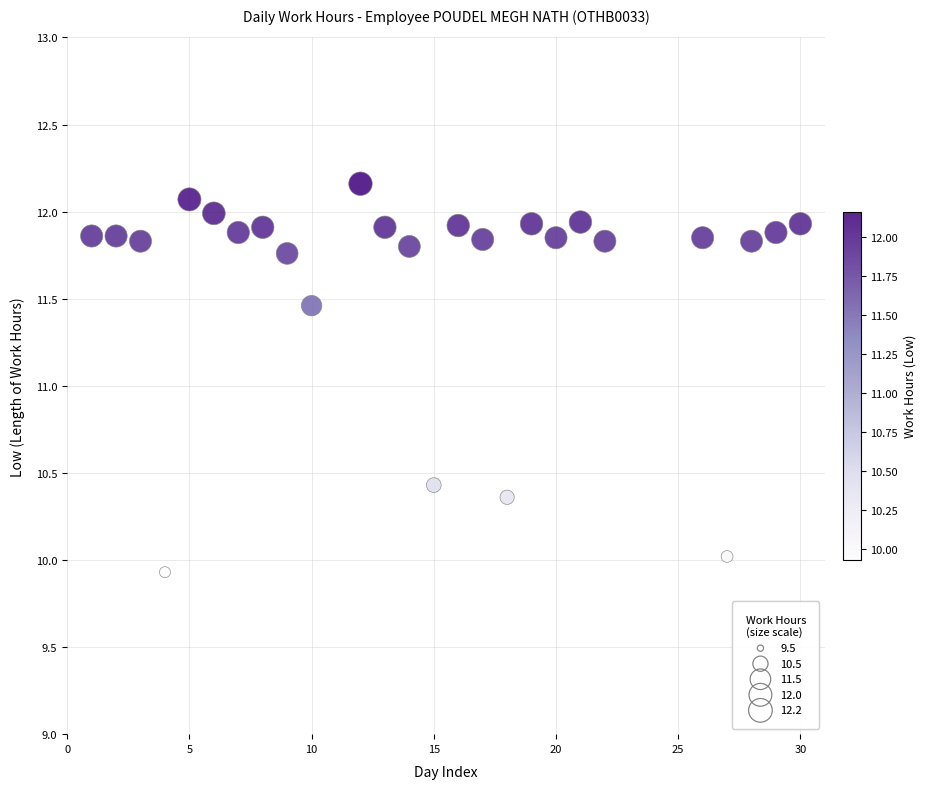

What is the range of Y values (max minus min)?

2.2